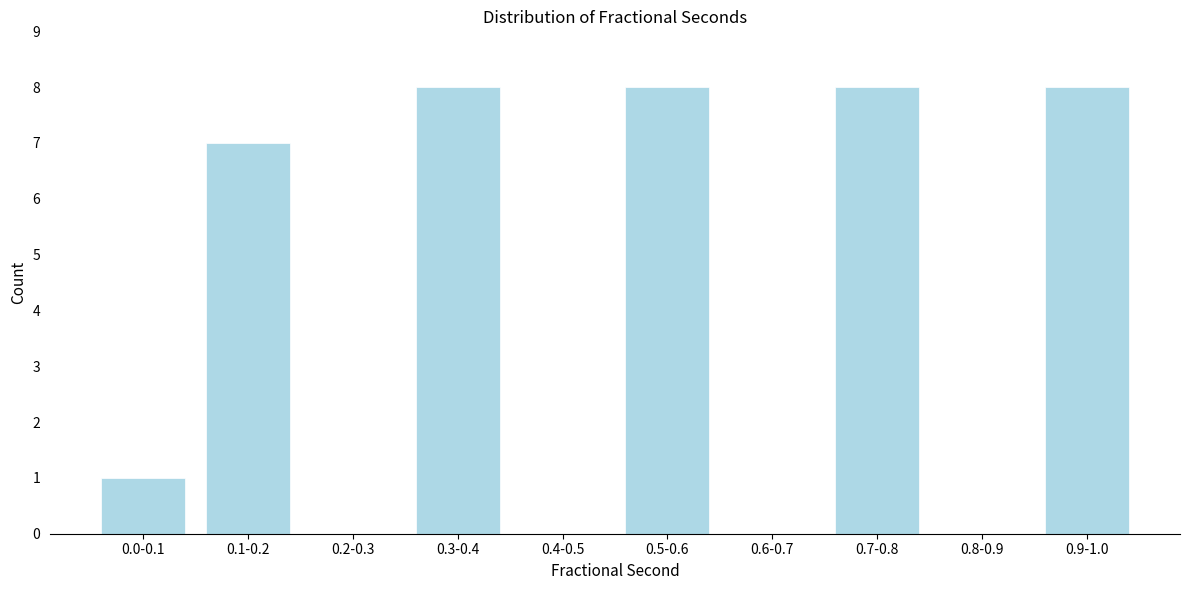

Reading left to right, extract all data points from this chart.

0.0-0.1=1	0.1-0.2=7	0.2-0.3=0	0.3-0.4=8	0.4-0.5=0	0.5-0.6=8	0.6-0.7=0	0.7-0.8=8	0.8-0.9=0	0.9-1.0=8